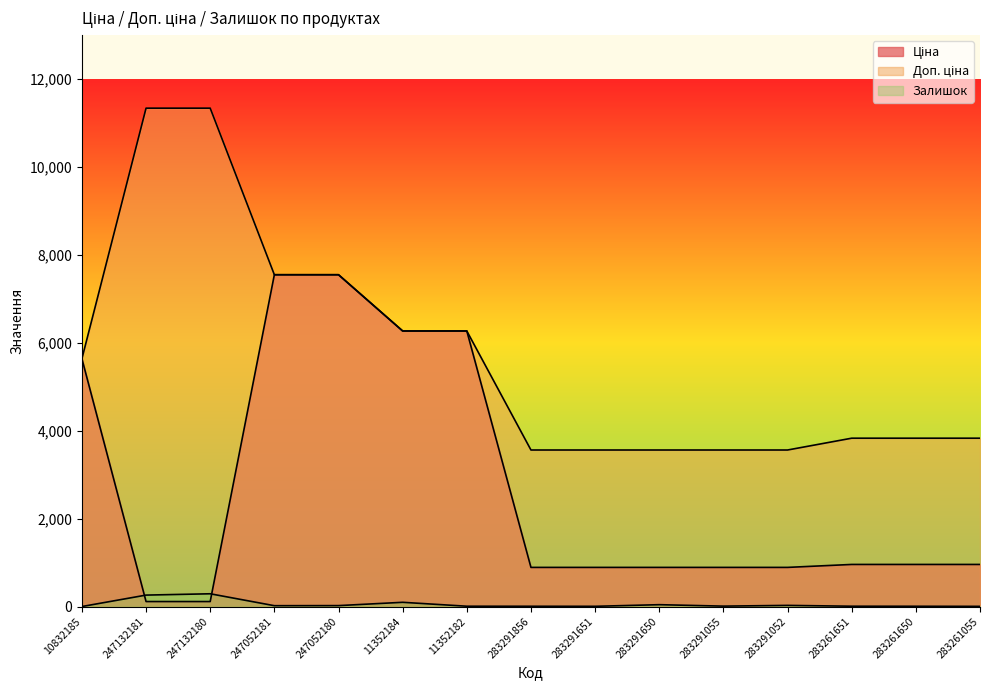

True or false: Залишок and Доп. ціна cross at least once.

False